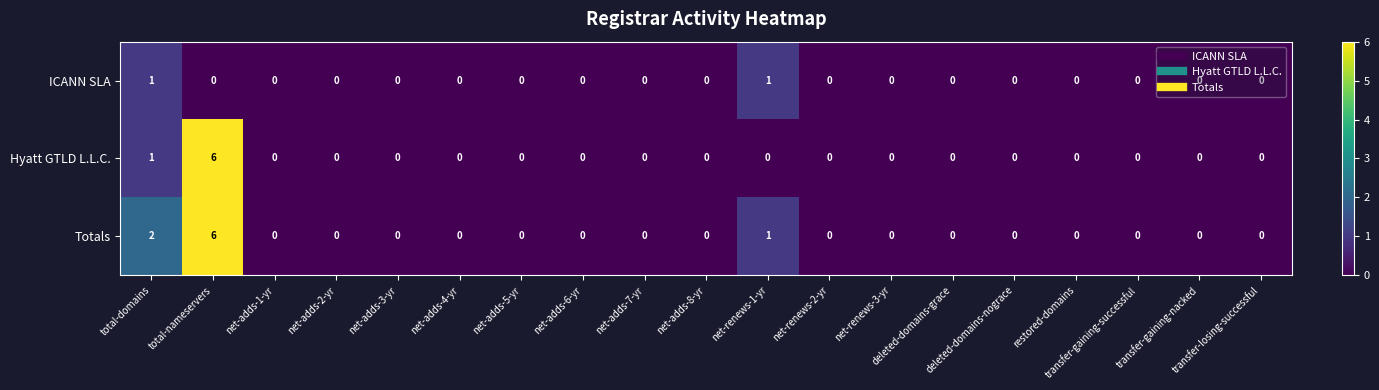

What is the sum of all Totals values?

9